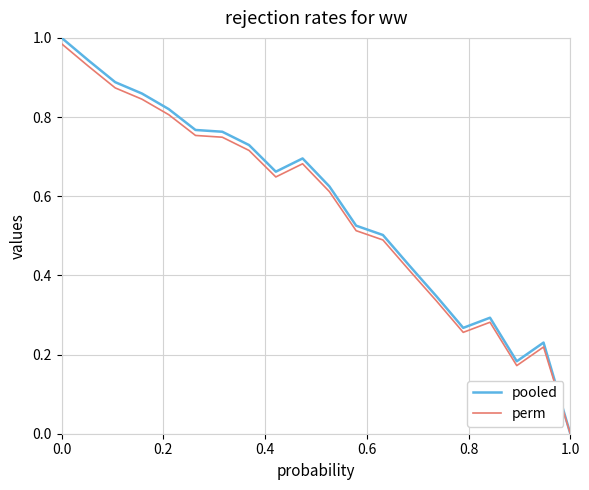

Which series has the largest range (max minus min)?

pooled